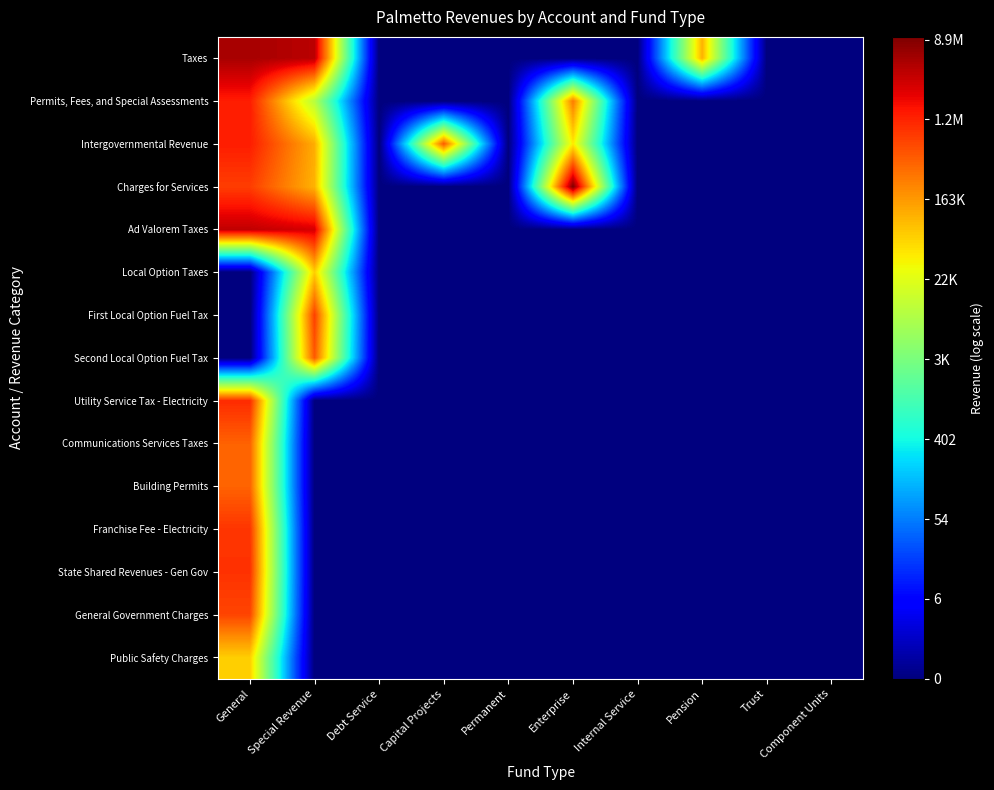

What is the difference between the highest and lowest values at Enterprise?

16.1